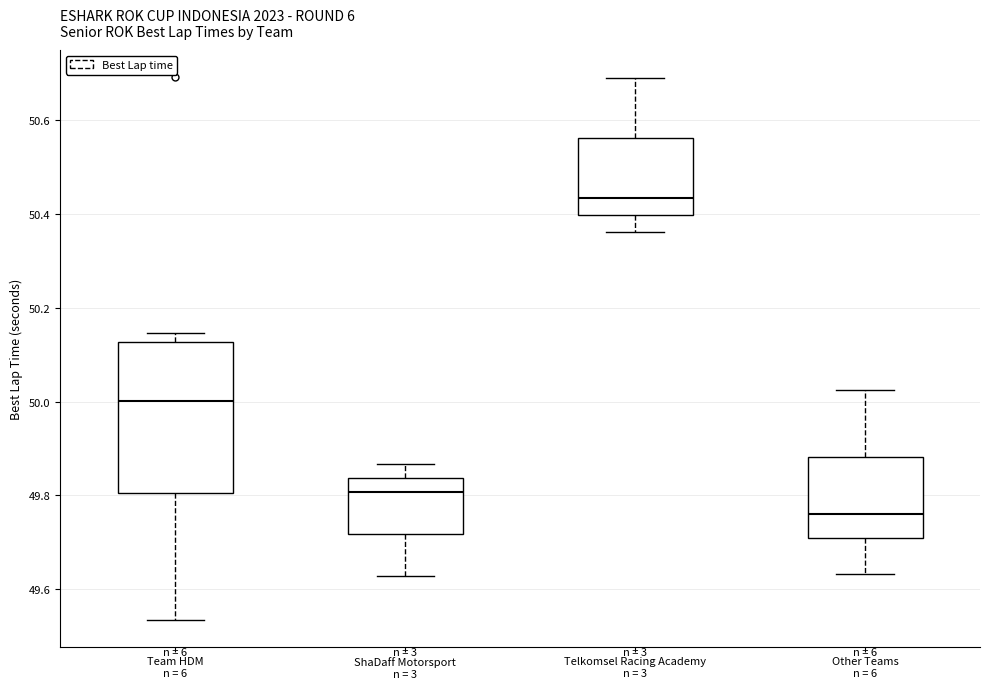

Where does the median line of the box for Telkomsel Racing Academy n = 3 sit on the y-axis? The values are not printed on the chart, so give them approximately, as read against the axis.

50.44